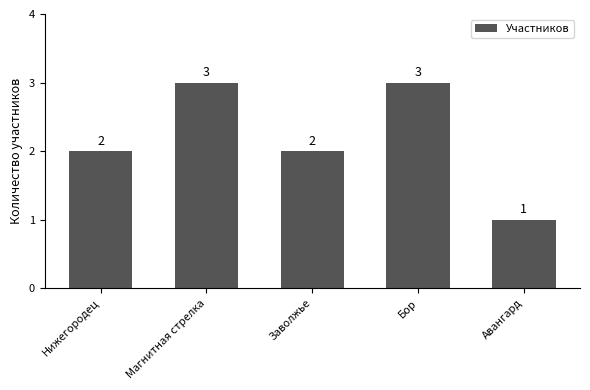

What is the smallest value displayed?

1